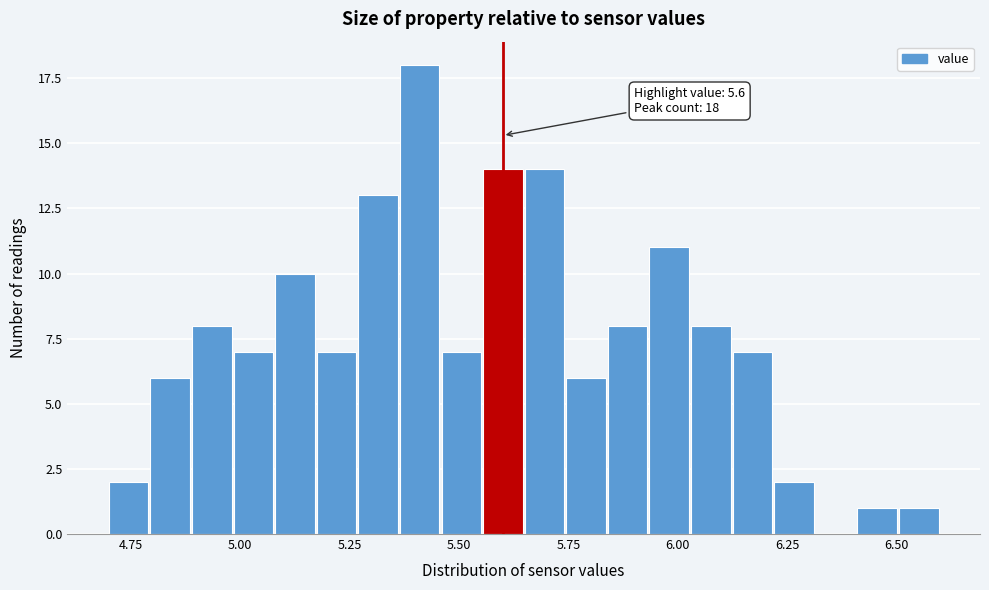

Read against the x-axis, roughly where is the centre of the tallest bar?

5.40